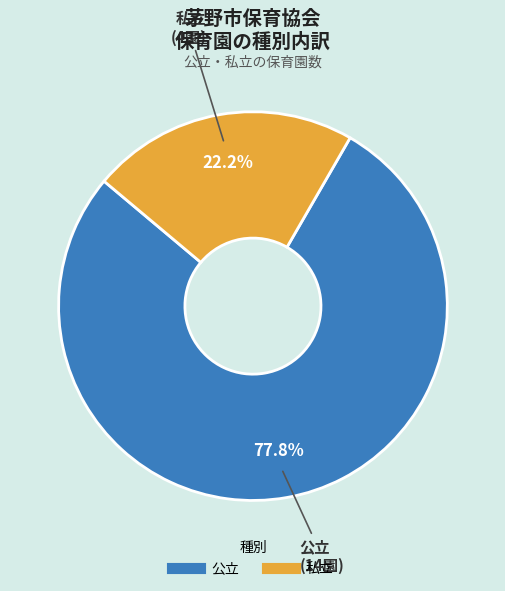

Count the number of slices in the pie.

2